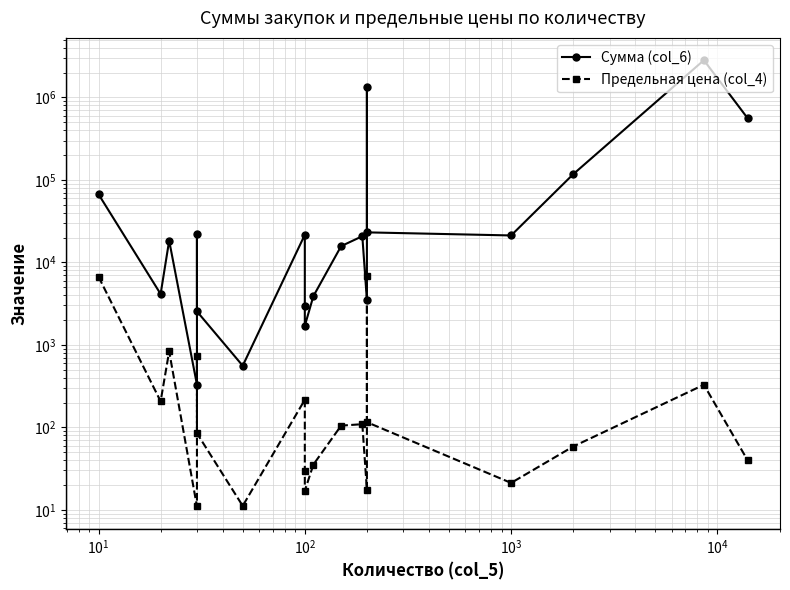

How many interior local peaks does the Предельная цена (col_4) series have?

6